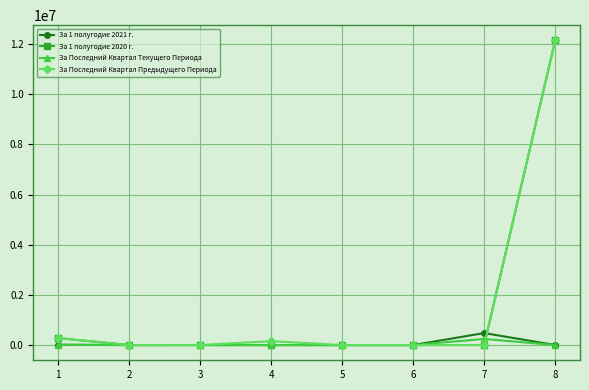

Where does the За Последний Квартал Предыдущего Периода series first go above 700?

1